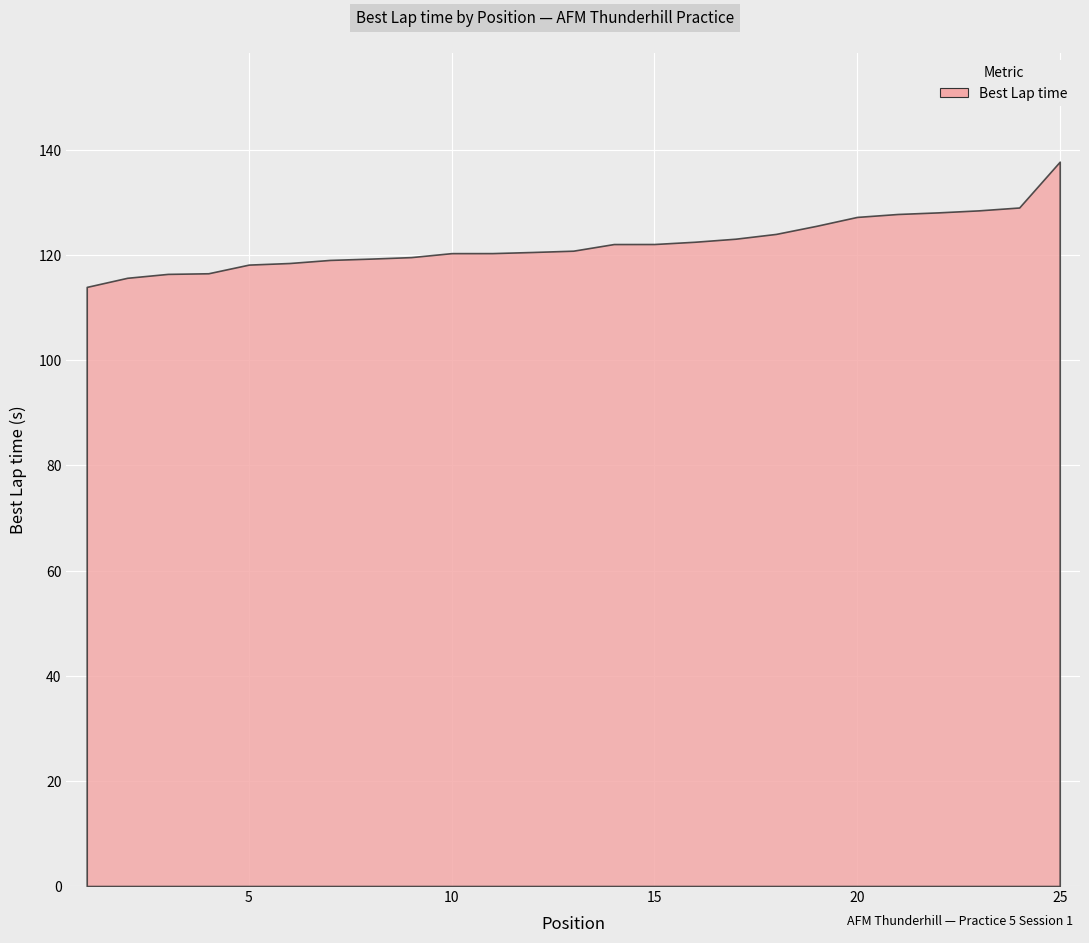

What value does the data have at 25?

137.8